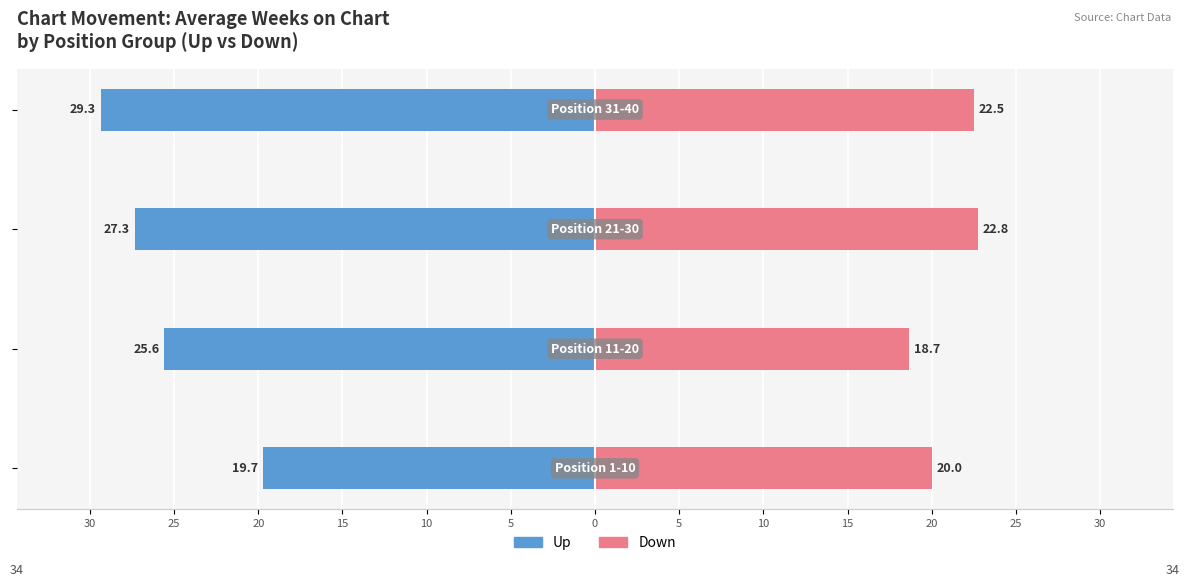

How many values in the Up series exceed -25?

1